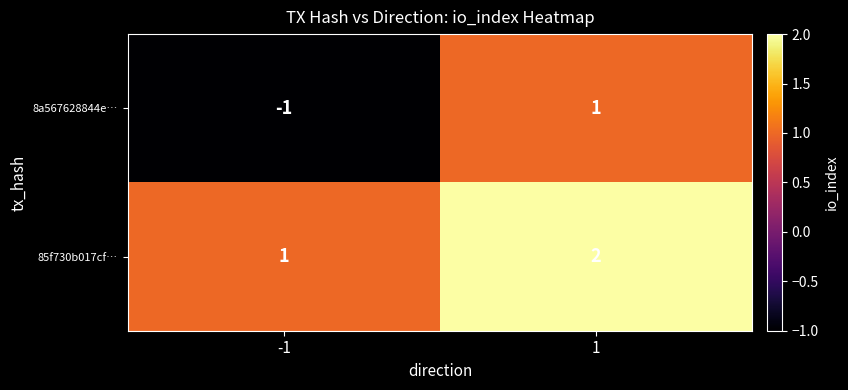

At how many categories does at least one series exceed 0?

2